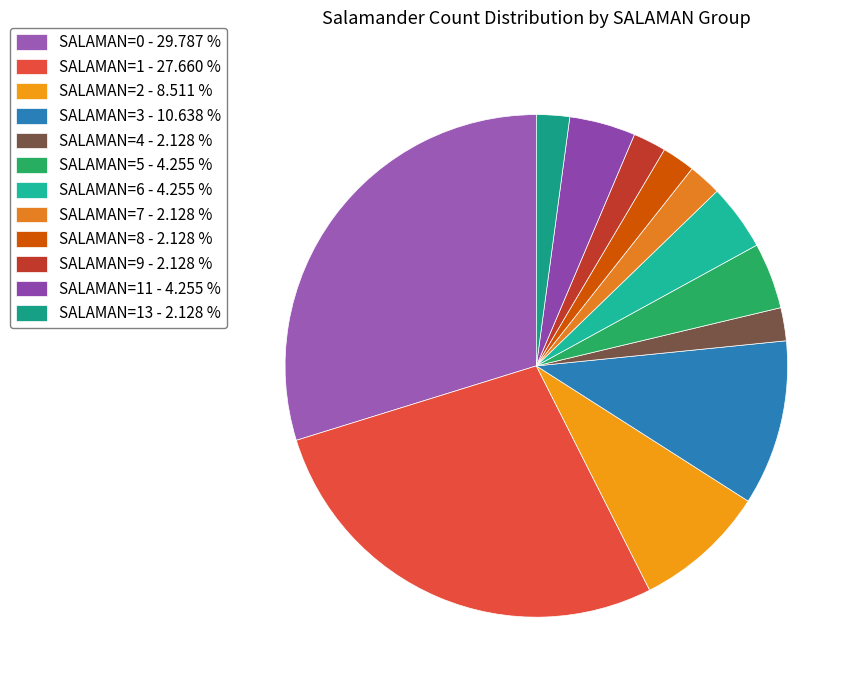

Which category has the smallest portion of the pie?

SALAMAN=13